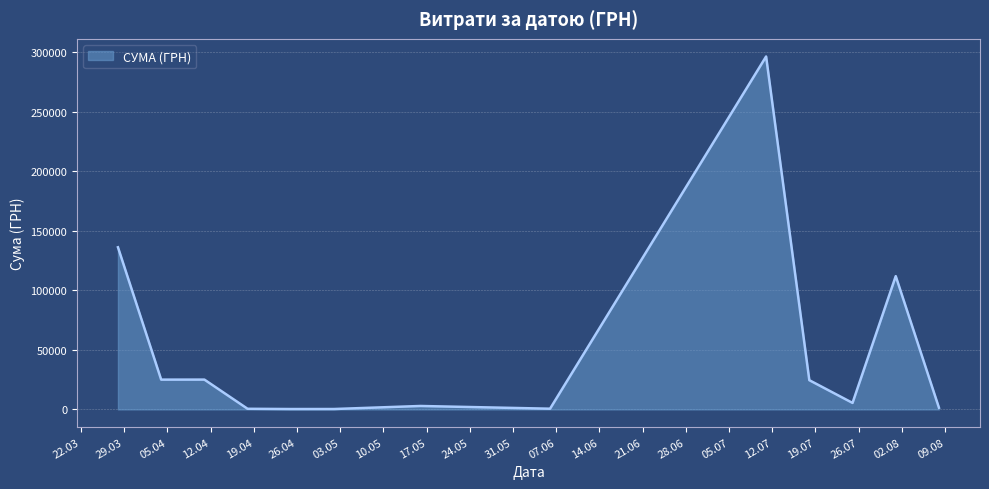

What is the difference between the second highest and minimum values?

135915.5